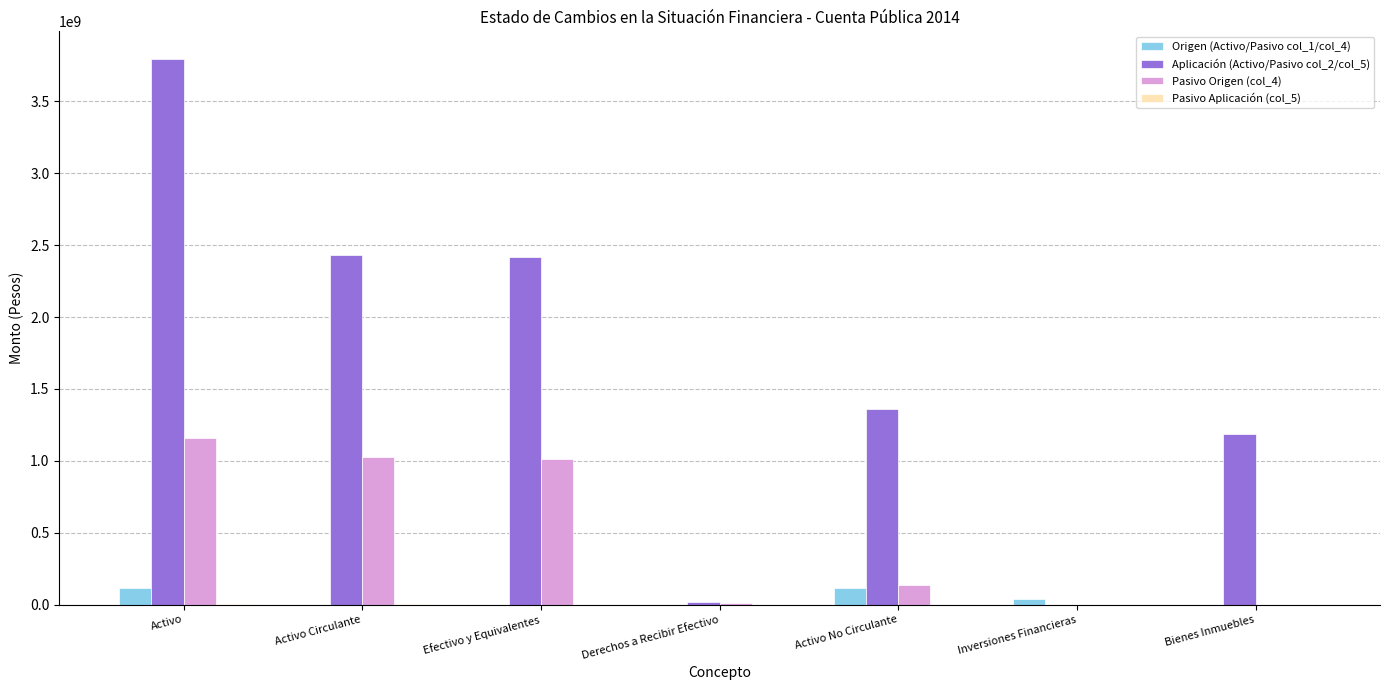

At which category is the sum across all series the highest?

Activo